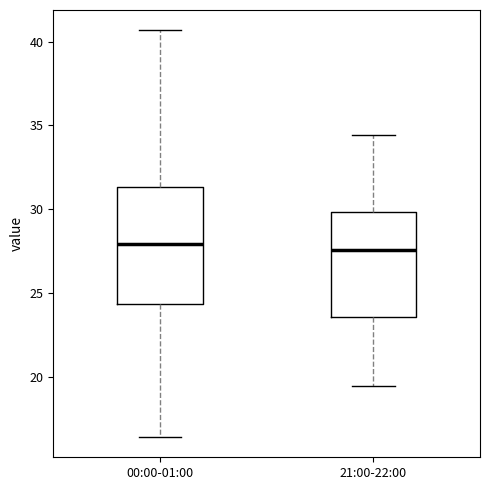

Reading left to right, read every box against the y-axis: the position of its median line, the range the box covers, and the ends of its whiskers. The values are not printed on the chart, so give them approximately, as read against the axis.

00:00-01:00: median 28.0, box 24.5 to 31.5, whiskers 16.5 to 40.5
21:00-22:00: median 27.5, box 23.5 to 30.0, whiskers 19.5 to 34.5